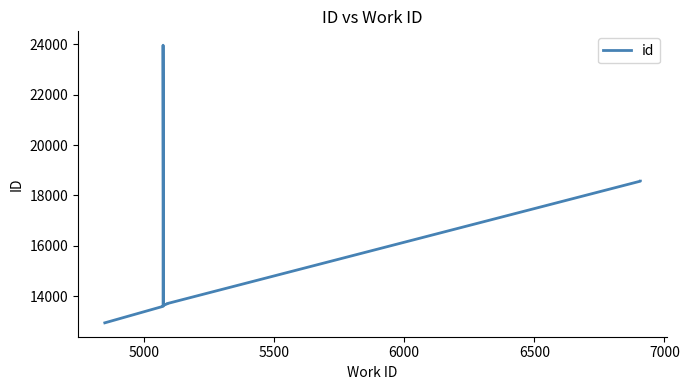

Which has a higher value, 5500 or 7000?

7000